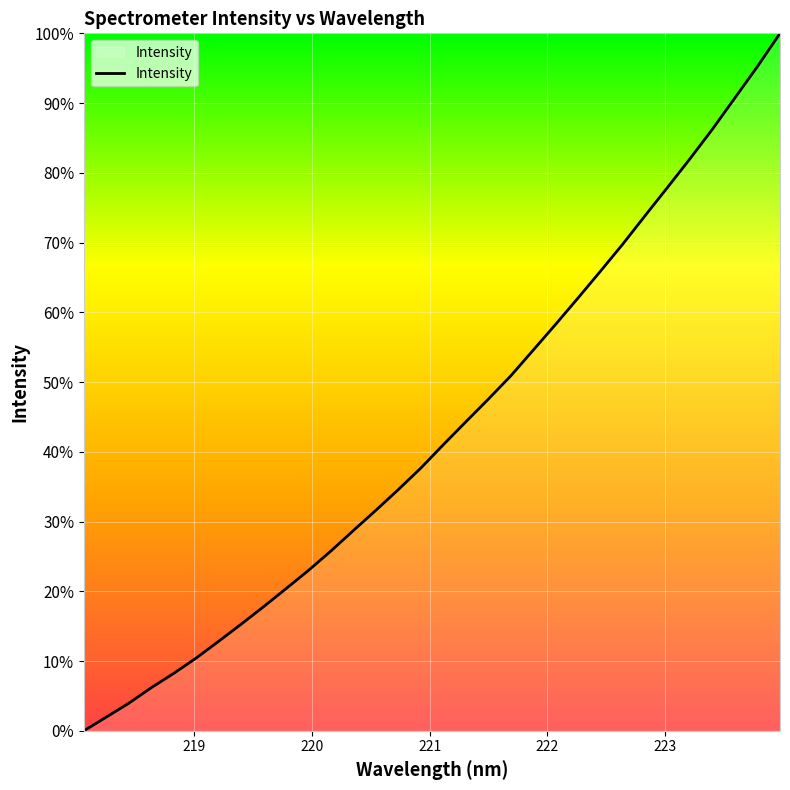

How many positive values are there?

31